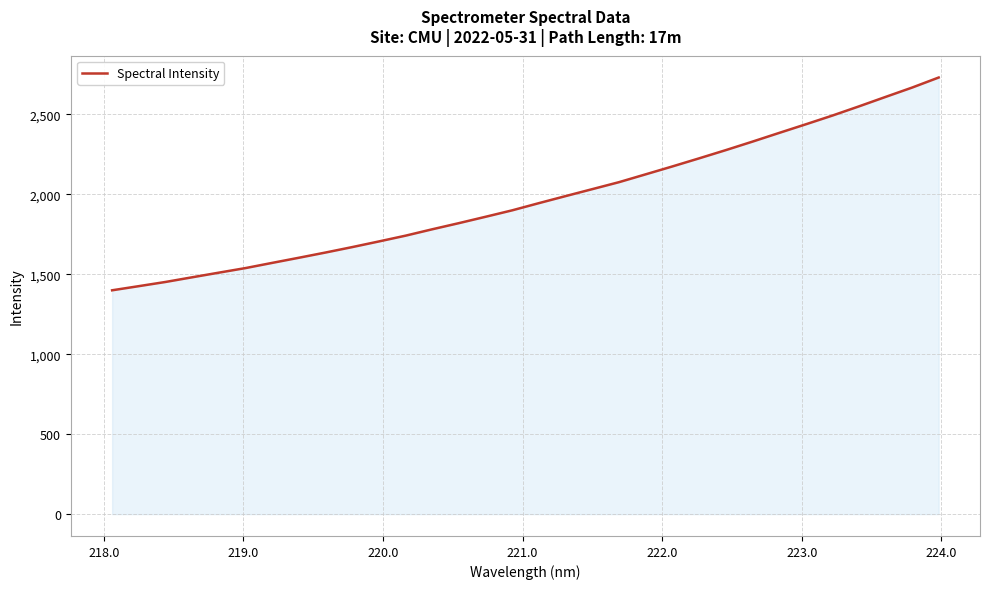

What is the difference between the maximum and minimum values?

1329.9